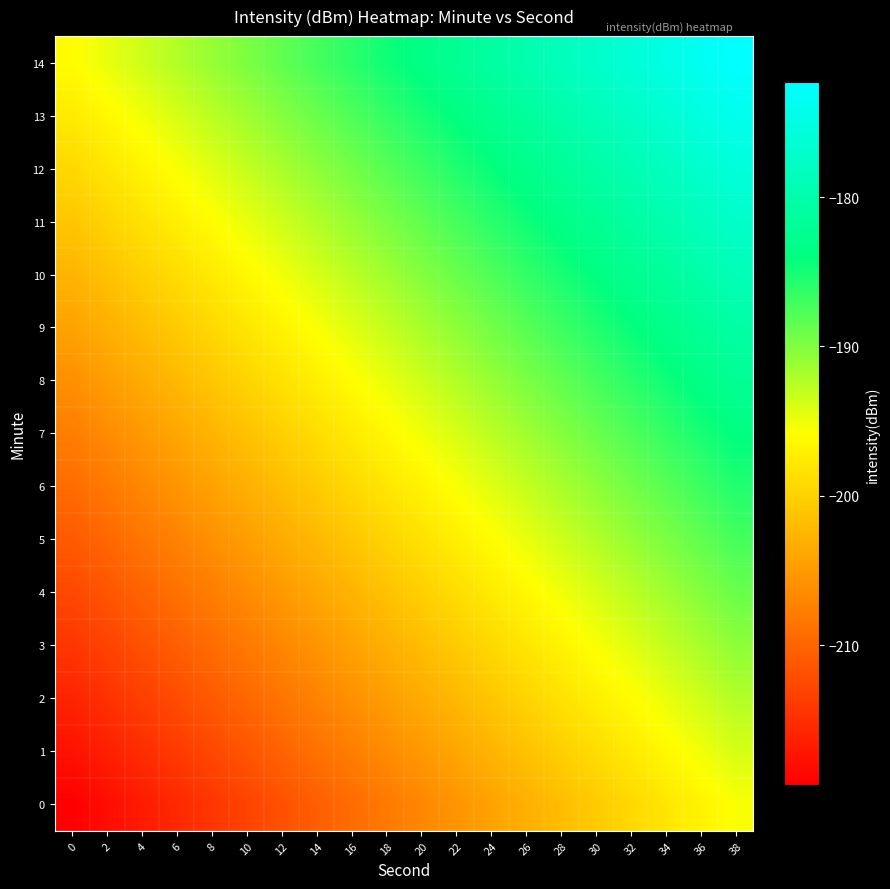

Count the number of data series in this chart.

15